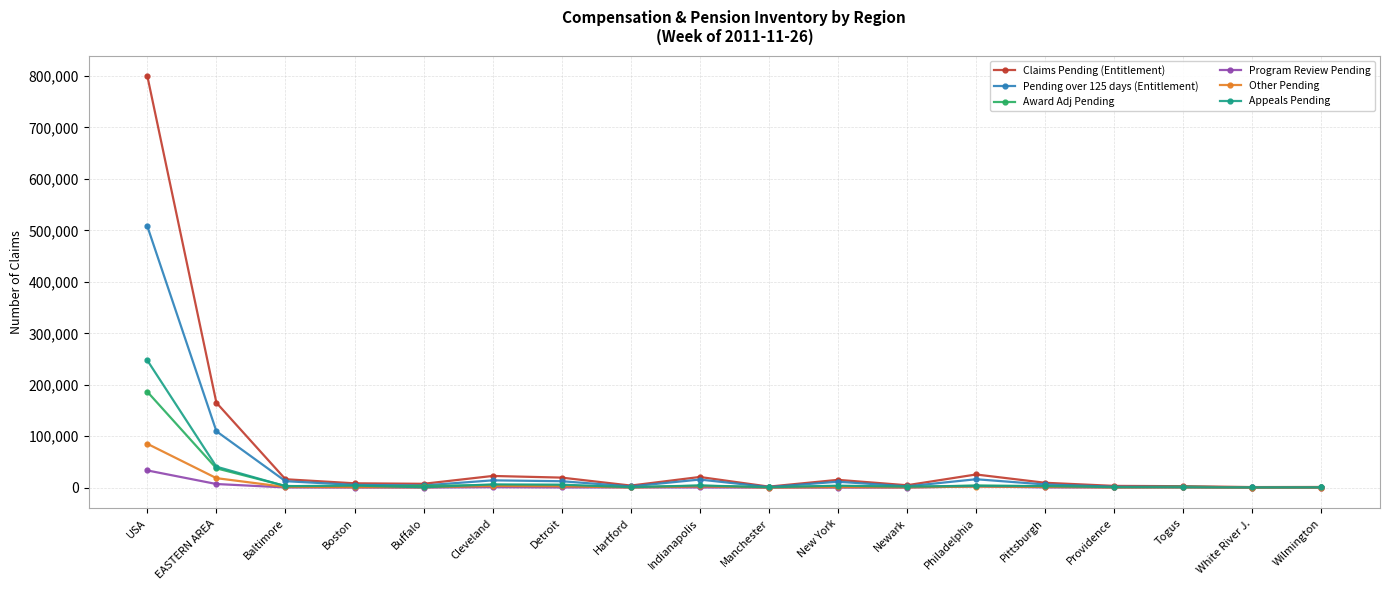

Count the number of data series in this chart.

6